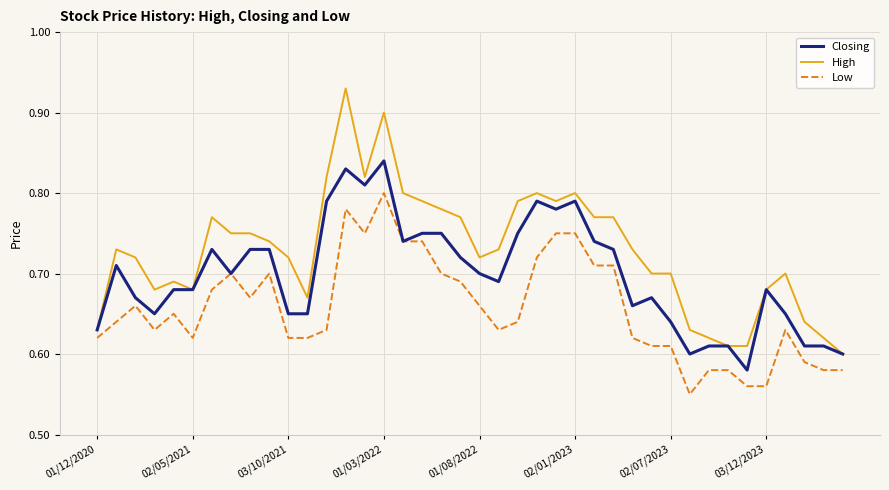

Which series has the largest range (max minus min)?

High